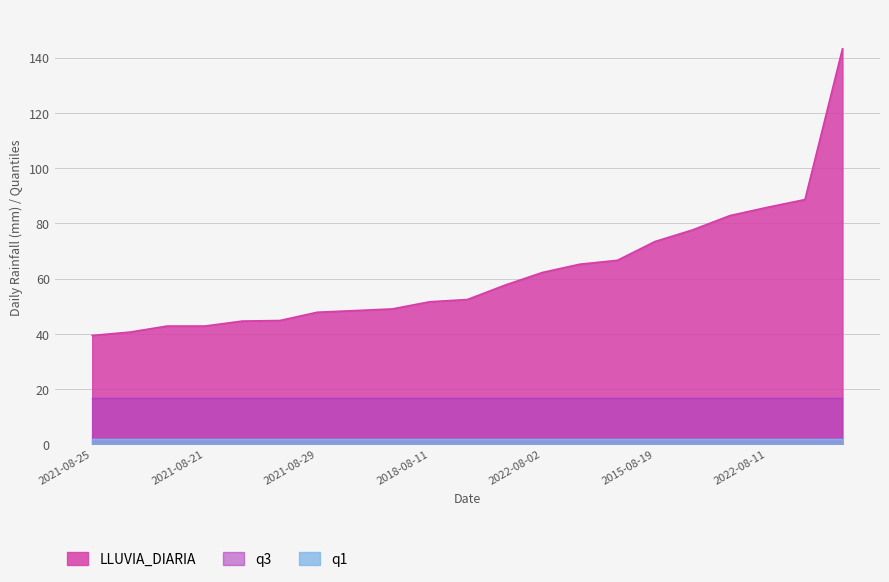

What is the label of the 4th point from the right?

2016-08-30